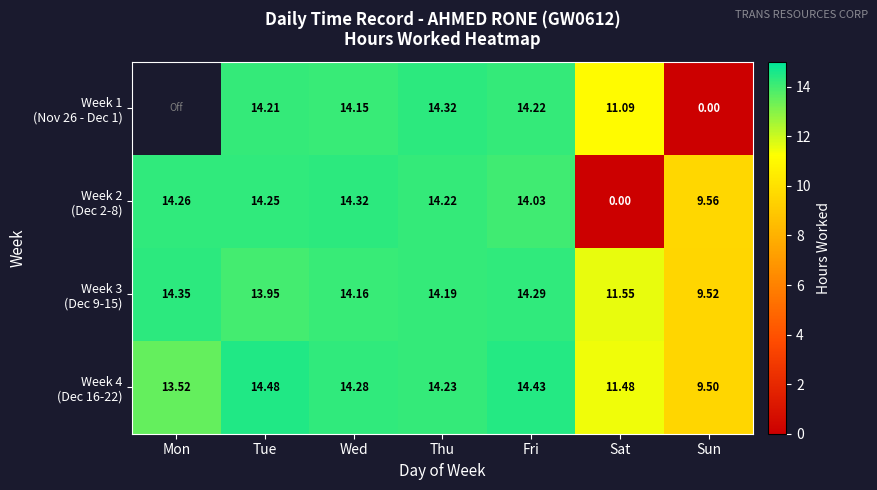

What value does the Week 4 (Dec 16-22) series have at Fri?

14.4